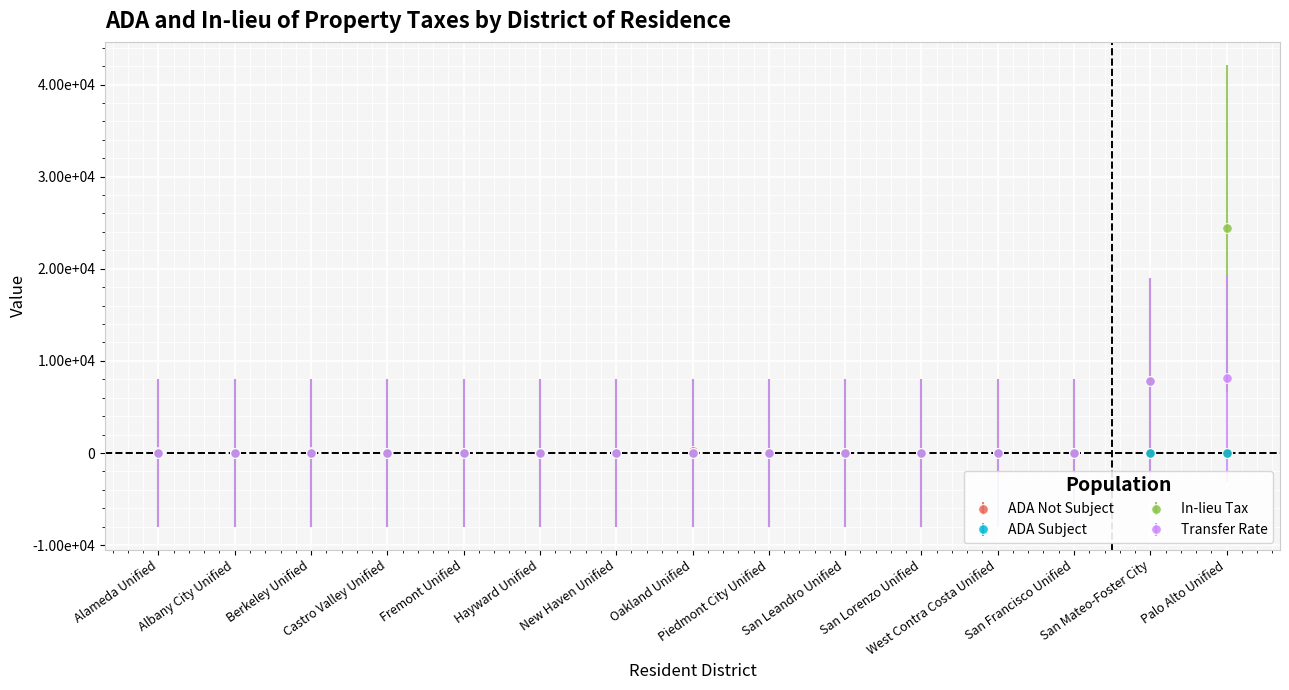

What is the total value across all series at Oakland Unified?

233.1